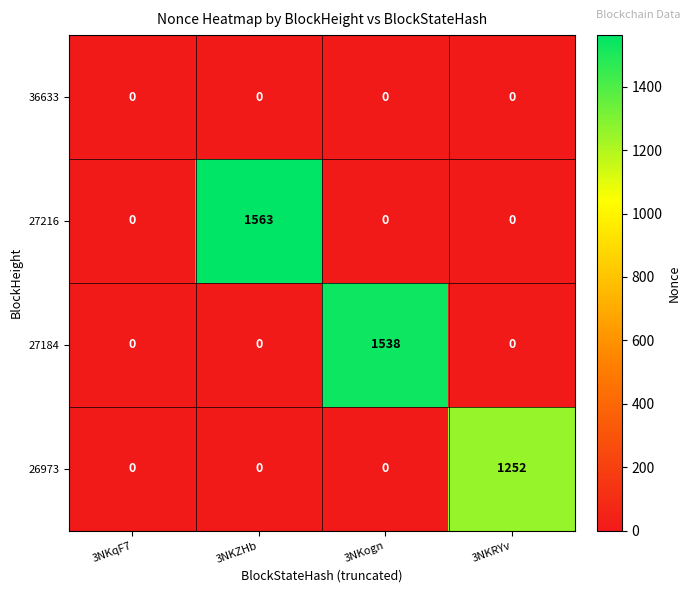

The value of 27216 at 3NKRYv is -1034. True or false?

False